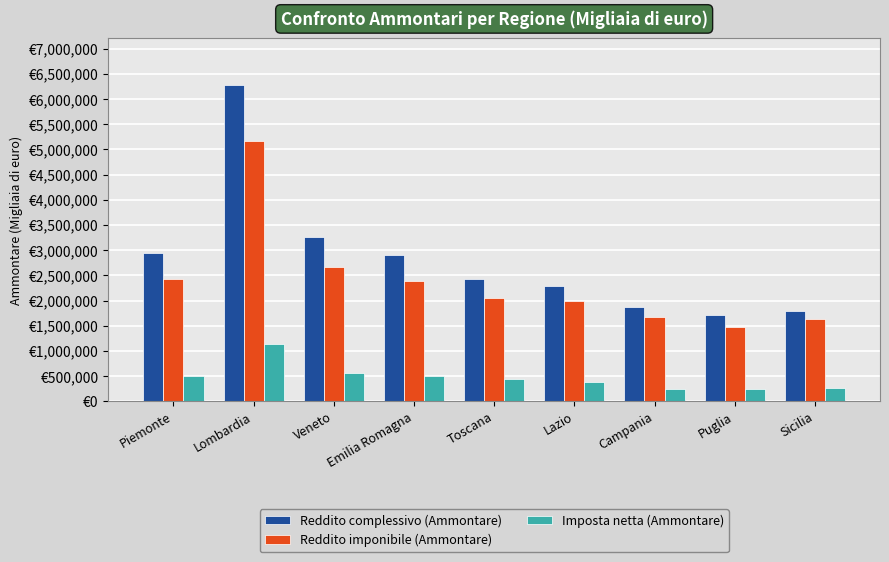

Is it true that Reddito imponibile (Ammontare) equals 5175351 at Lombardia?

True